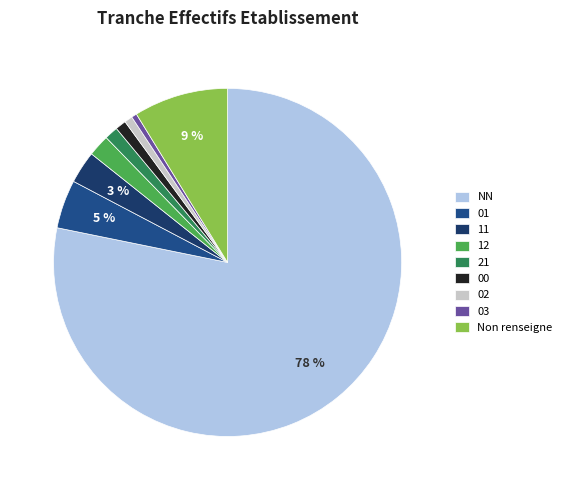

To the nearest percent, what is the combined percentage of 12 and 01?

7%